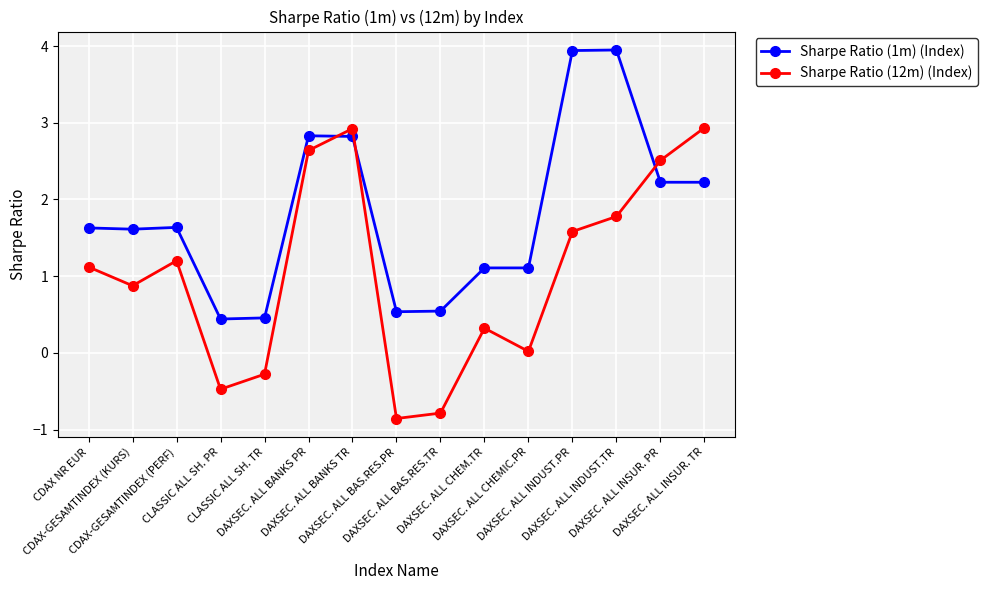

Where does the Sharpe Ratio (1m) (Index) series first go above 1?

CDAX NR EUR